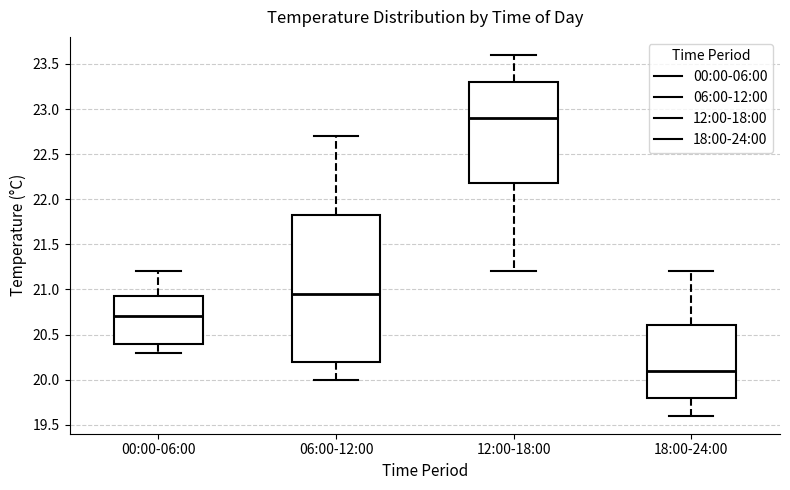

Comparing the boxes themselves (not the whiskers), which one is the tallest?

06:00-12:00